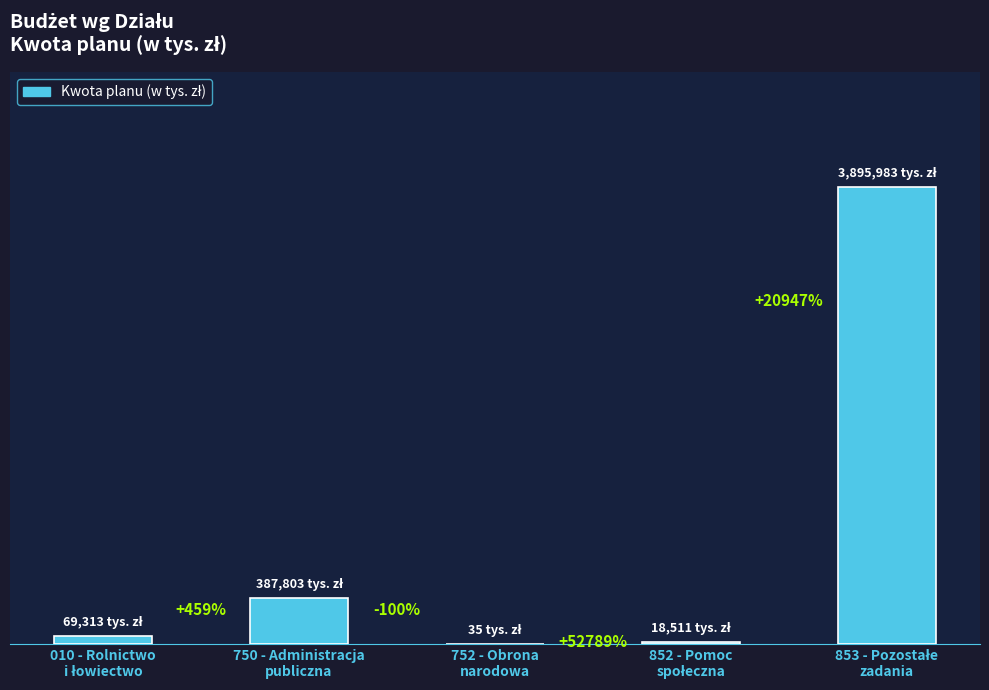

What is the ratio of the value at 853 - Pozostałe
zadania to the value at 852 - Pomoc
społeczna?

210.5